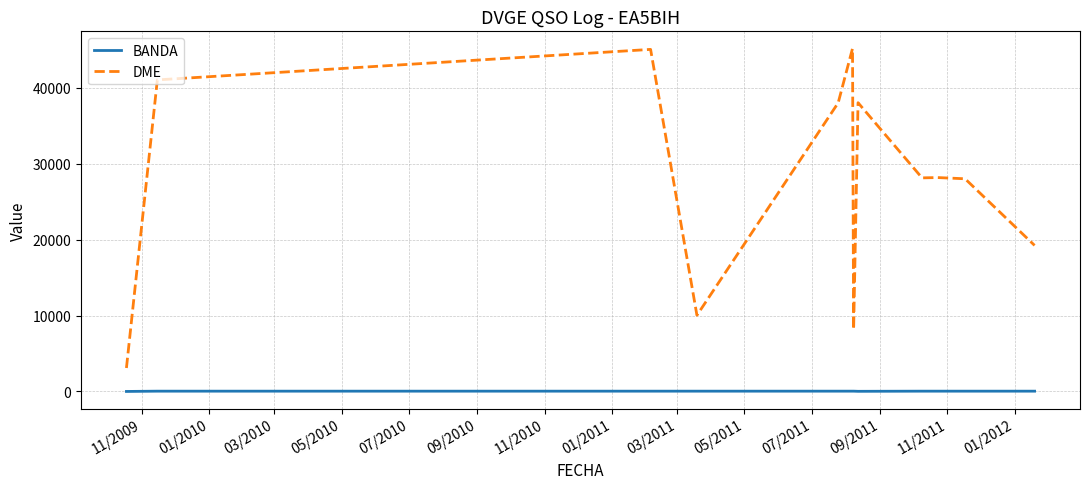

Rank the series by their maximum value, from lowest to highest.

BANDA, DME